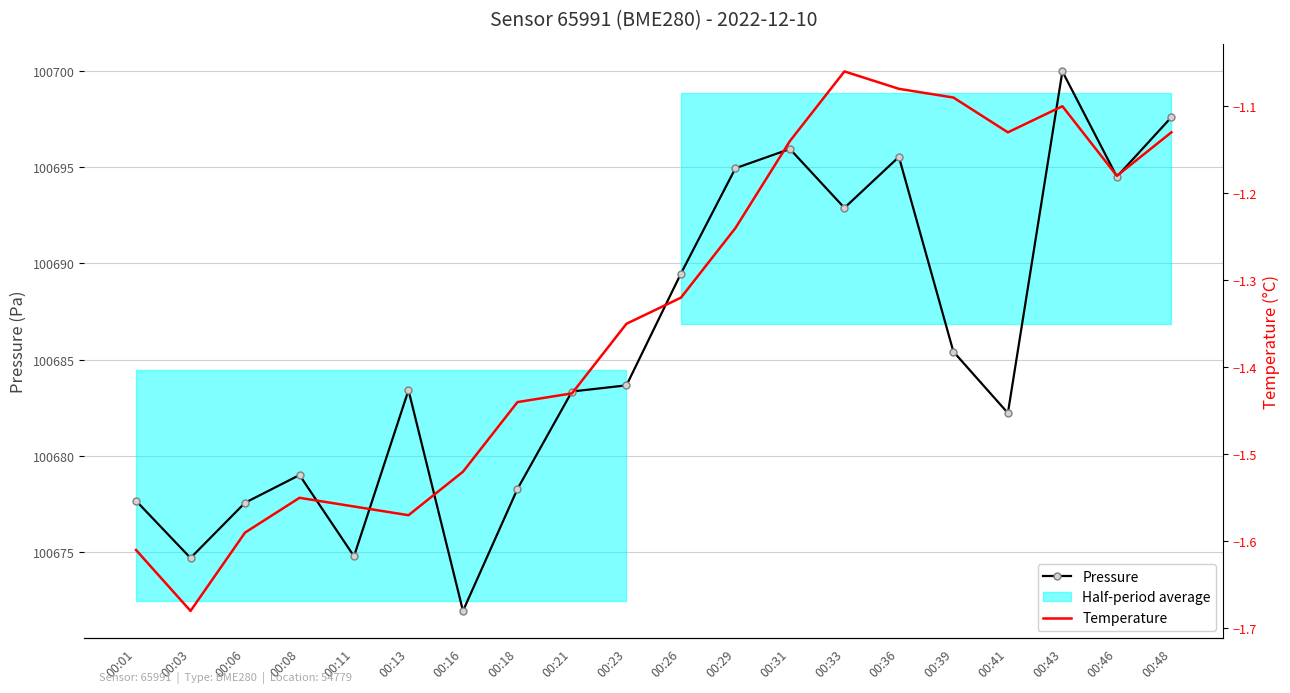

Reading left to right, what are all the values shown in this chart?

Pressure: 00:01=100677.7	00:03=100674.7	00:06=100677.6	00:08=100679.0	00:11=100674.8	00:13=100683.4	00:16=100671.9	00:18=100678.3	00:21=100683.3	00:23=100683.7	00:26=100689.5	00:29=100694.9	00:31=100695.9	00:33=100692.9	00:36=100695.5	00:39=100685.4	00:41=100682.2	00:43=100700.0	00:46=100694.5	00:48=100697.6
Temperature: 00:01=-1.6	00:03=-1.7	00:06=-1.6	00:08=-1.6	00:11=-1.6	00:13=-1.6	00:16=-1.5	00:18=-1.4	00:21=-1.4	00:23=-1.4	00:26=-1.3	00:29=-1.2	00:31=-1.1	00:33=-1.1	00:36=-1.1	00:39=-1.1	00:41=-1.1	00:43=-1.1	00:46=-1.2	00:48=-1.1